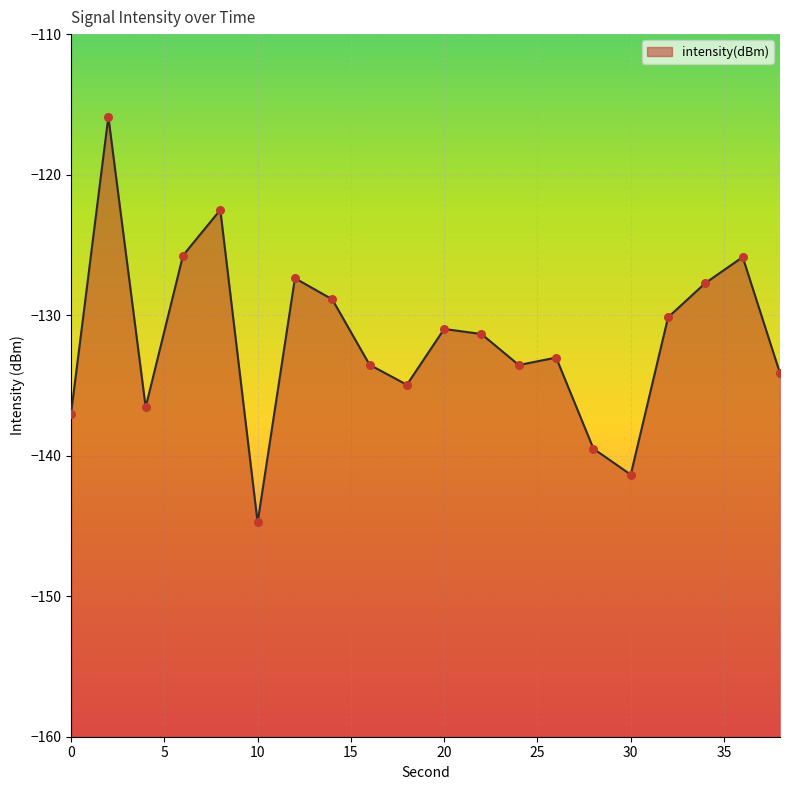

Between 28 and 22, which is larger?

22